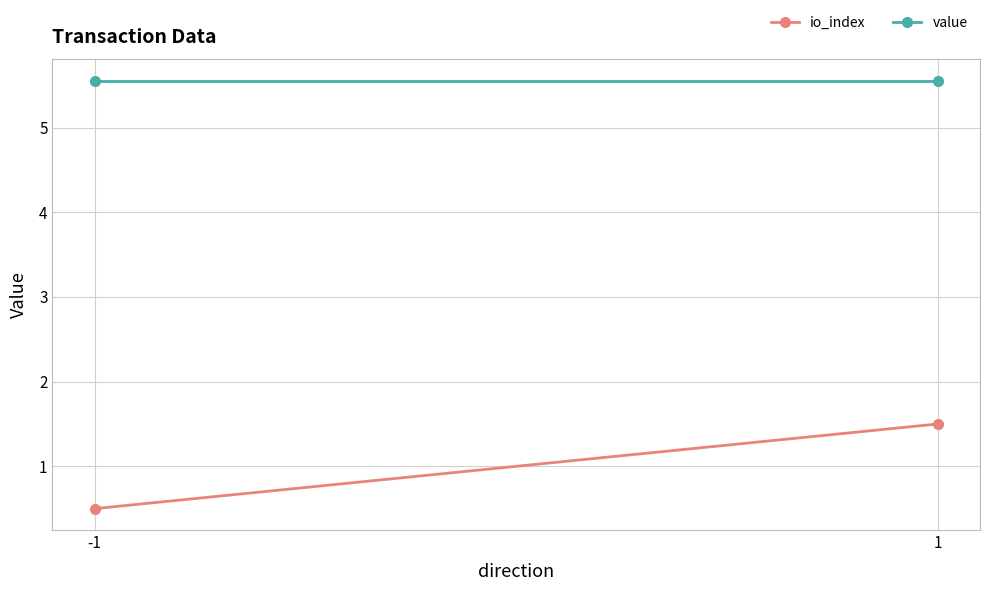

Reading left to right, what are all the values shown in this chart?

io_index: 0.5	1.5
value: 5.6	5.6